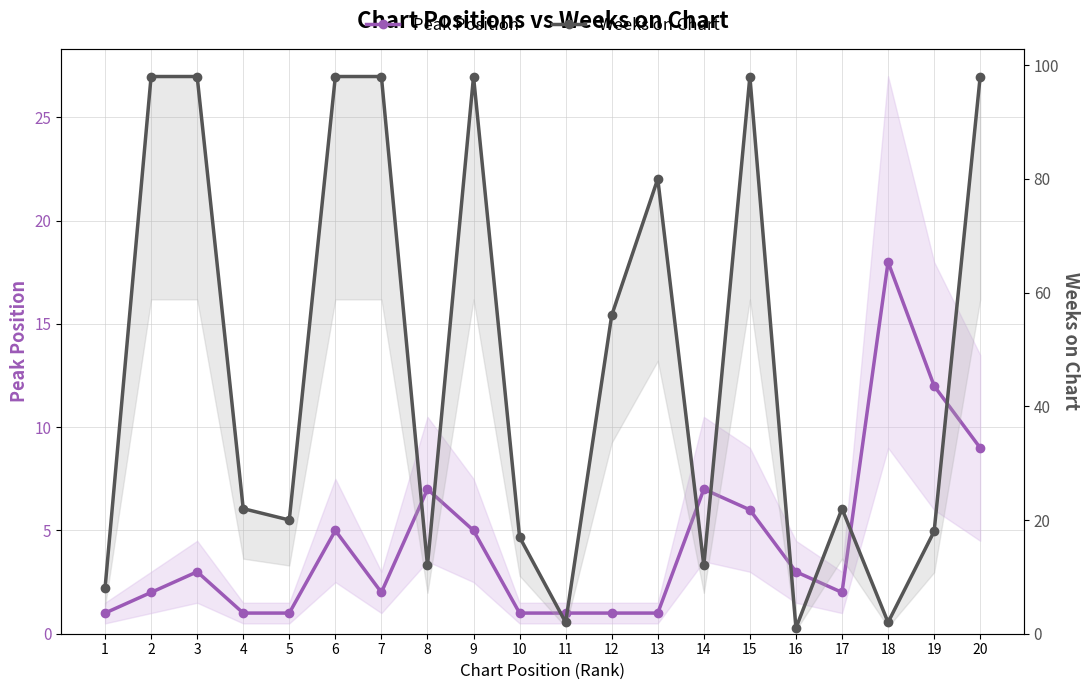

Count the number of data series in this chart.

2